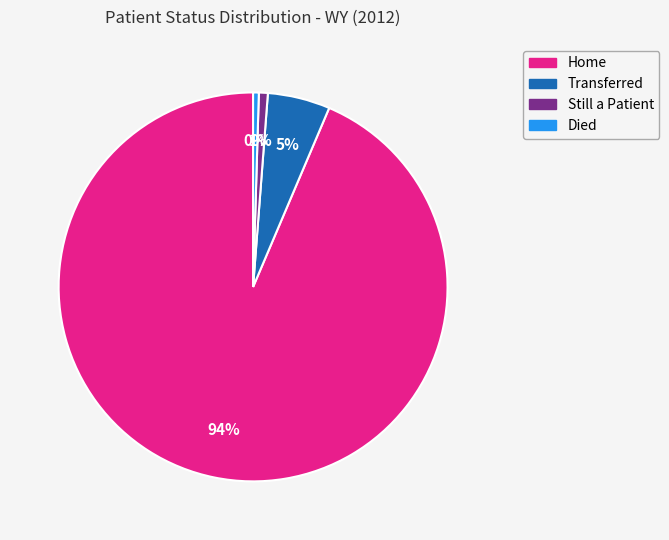

To the nearest percent, what is the difference between the Died and Transferred slice percentages?

5%